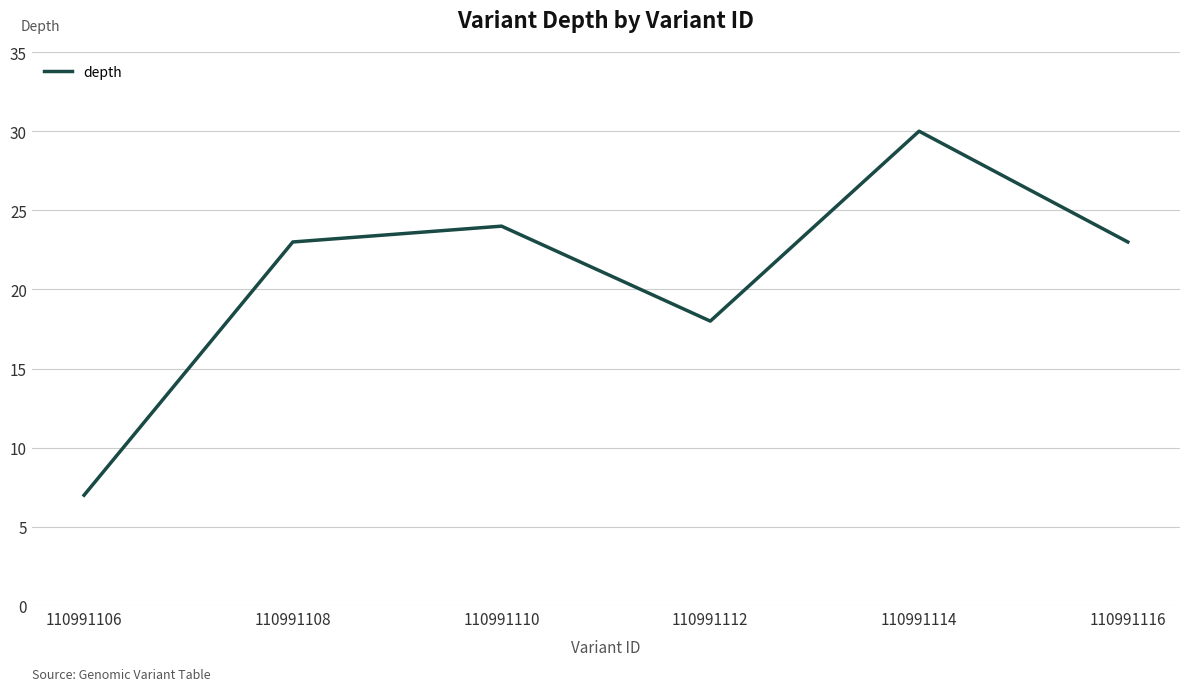

At which category does the data reach its first local peak?

110991110